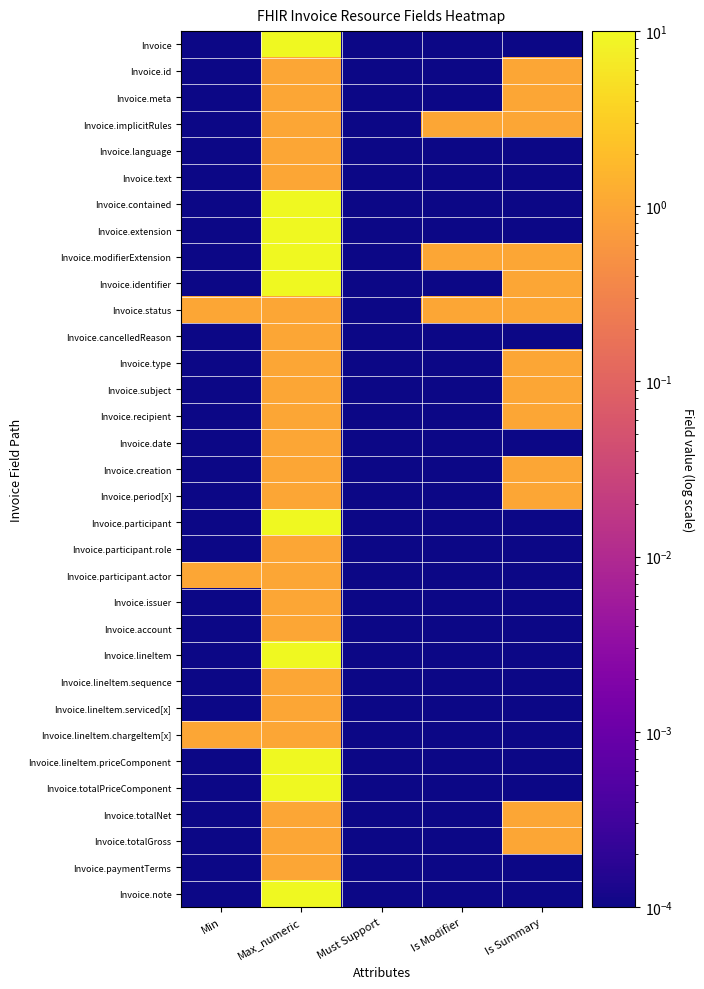

Which series has the widest spread of values?

Invoice